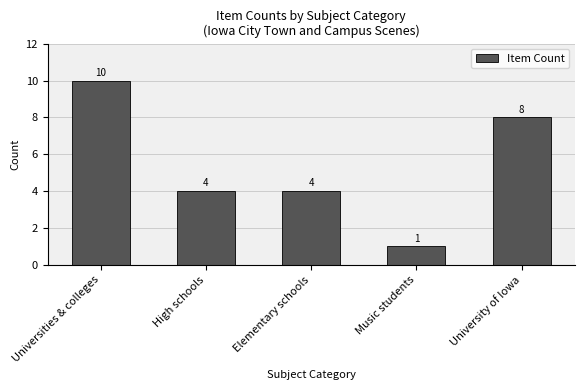

What is the label of the 5th bar from the left?

University of Iowa